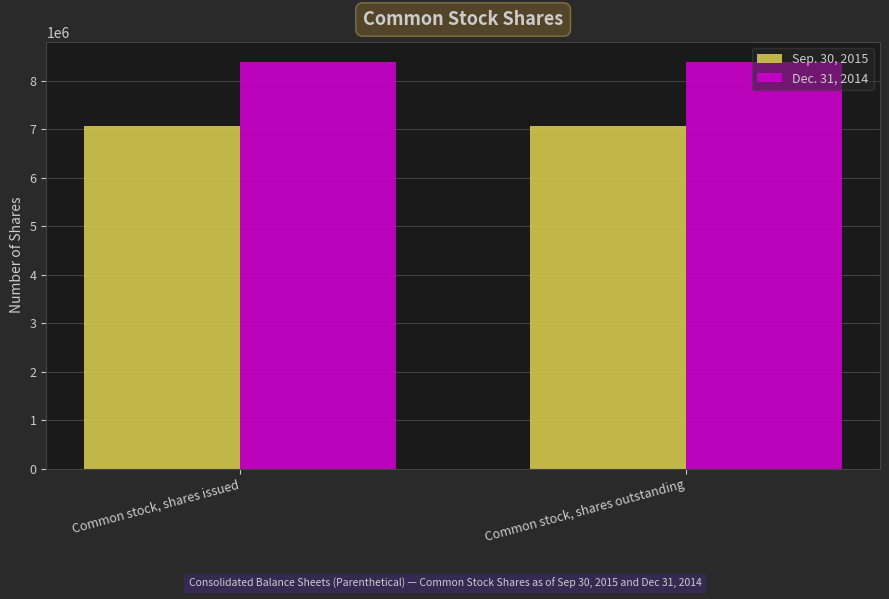

Reading right to left, transcribe all the data shown in this chart.

Sep. 30, 2015: Common stock, shares outstanding=7075767	Common stock, shares issued=7075767
Dec. 31, 2014: Common stock, shares outstanding=8388697	Common stock, shares issued=8388697